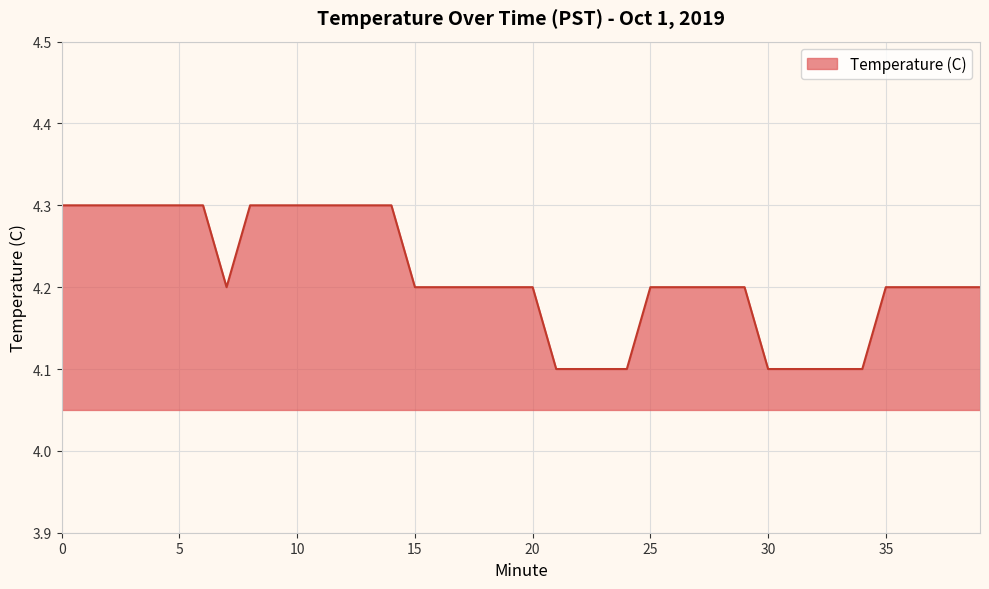

What is the greatest value displayed?

4.3